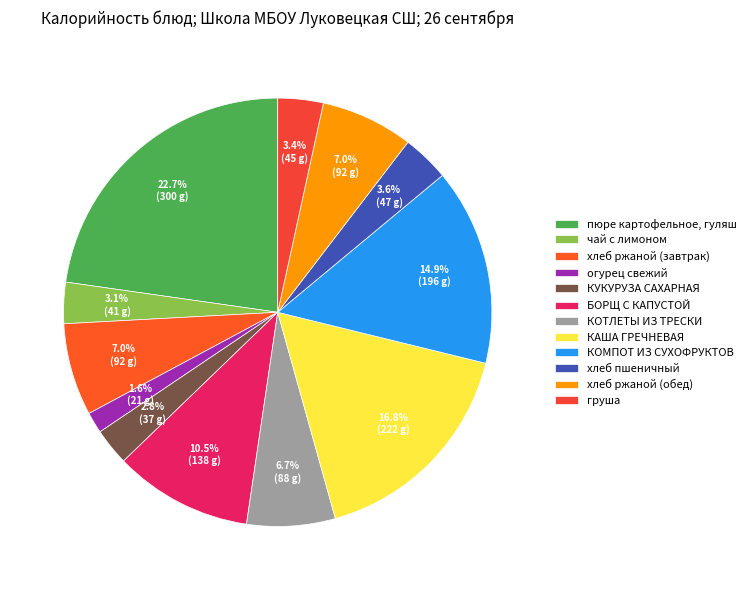

Does груша represent more than half of the total?

No